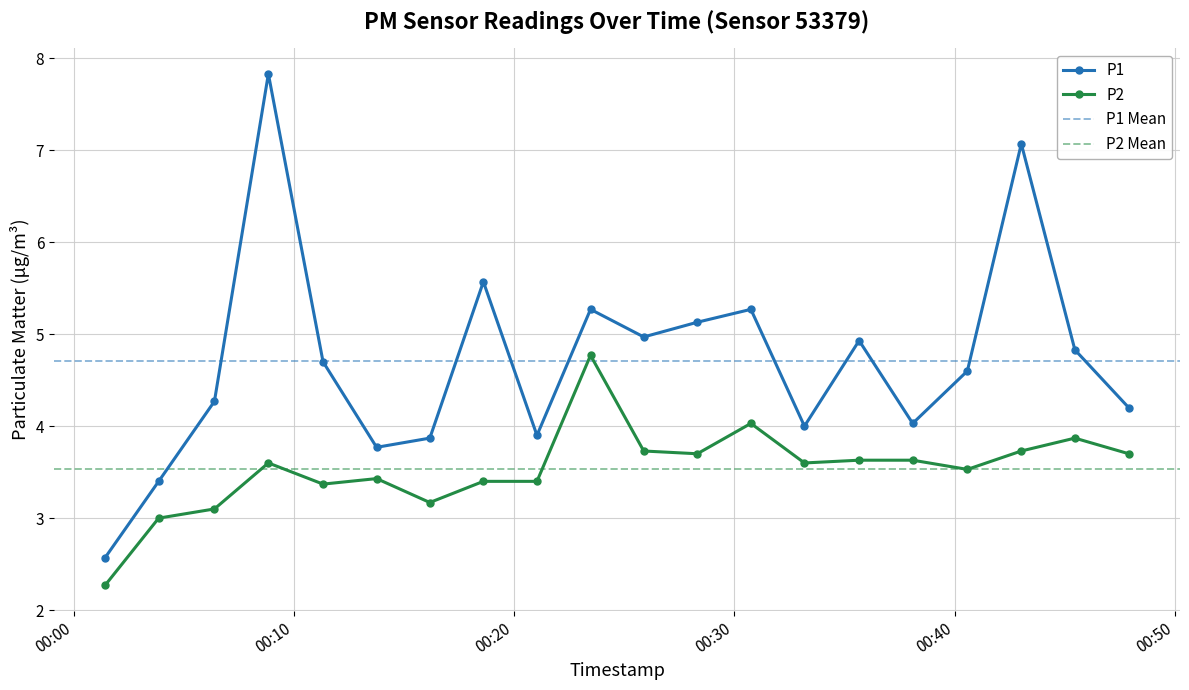

Where does the P2 series first go above 3?

2023-07-20T00:06:23